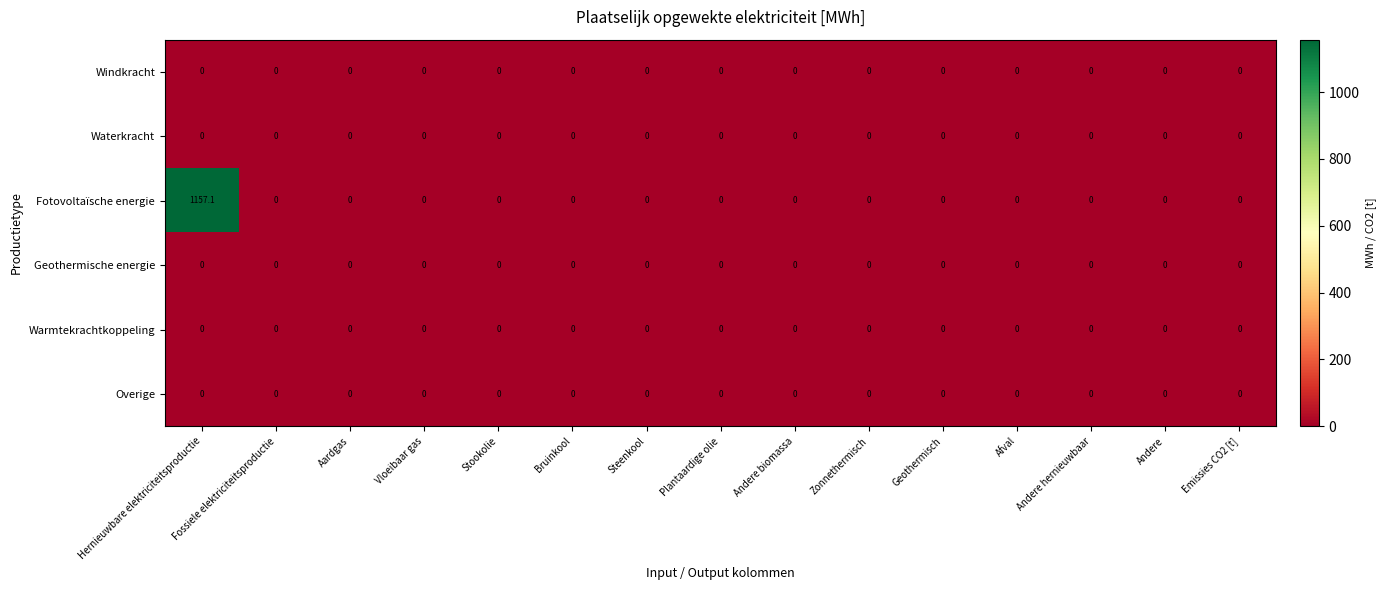

Which series has the largest total across all categories?

Fotovoltaïsche energie